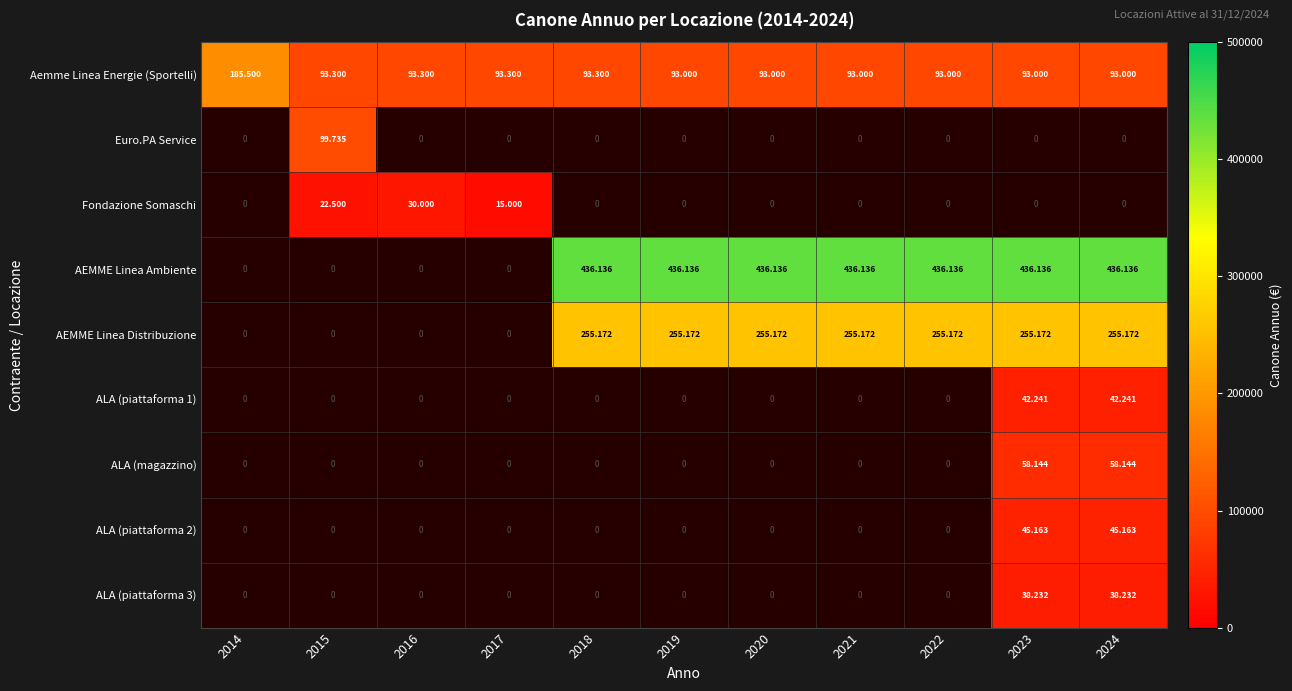

How many values in AEMME Linea Ambiente are above zero?

7